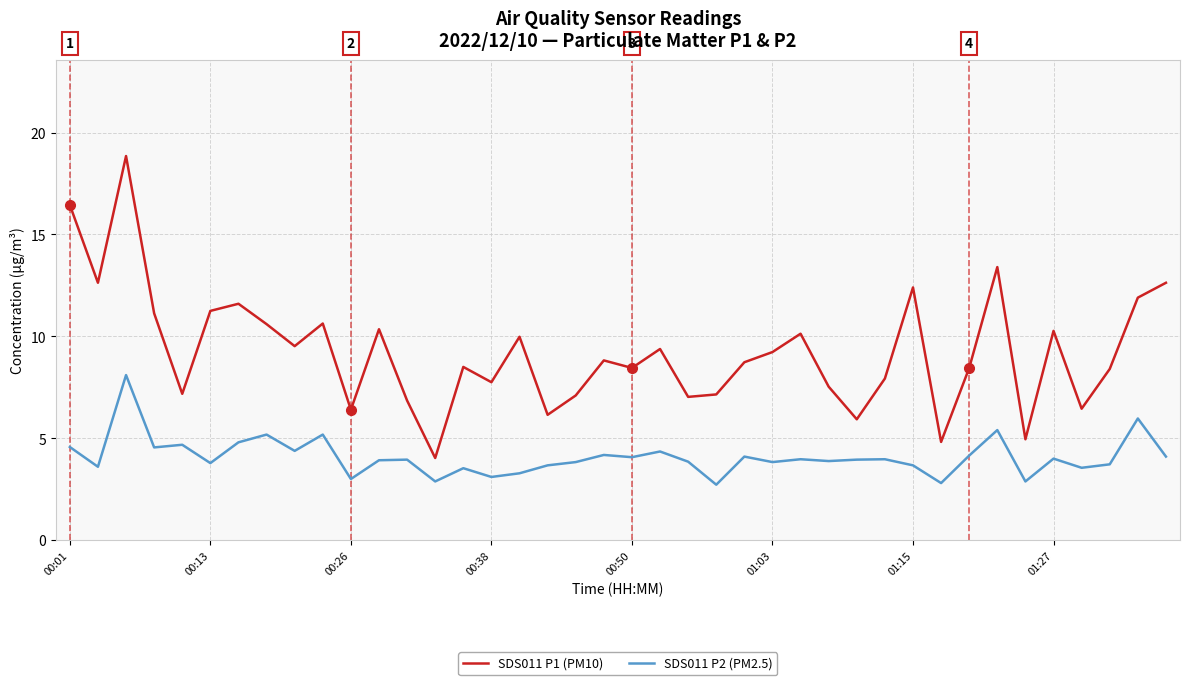

What is the maximum value for SDS011 P1 (PM10)?

18.9